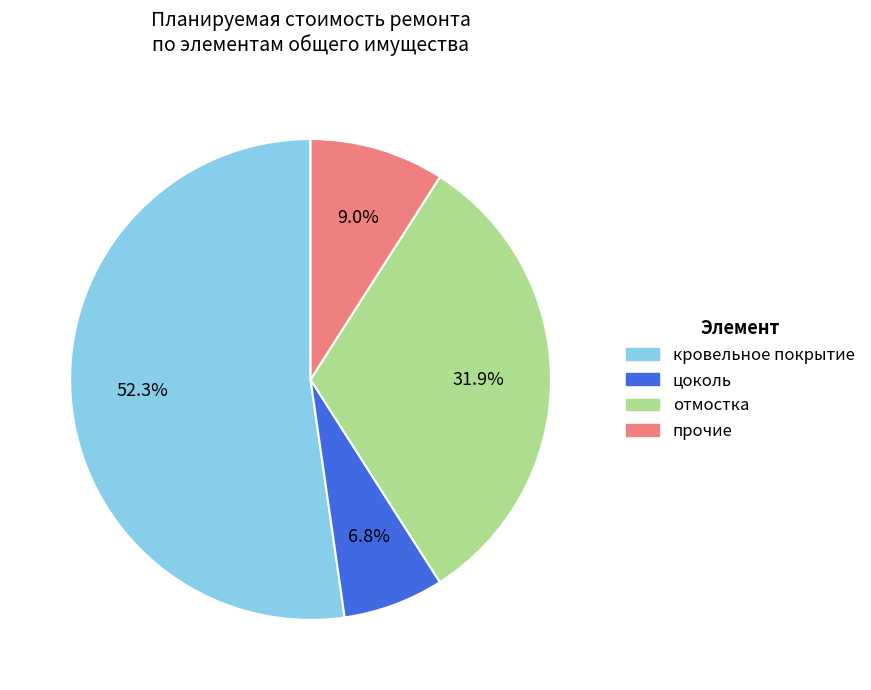

Is there any slice that represents more than half of the pie?

Yes